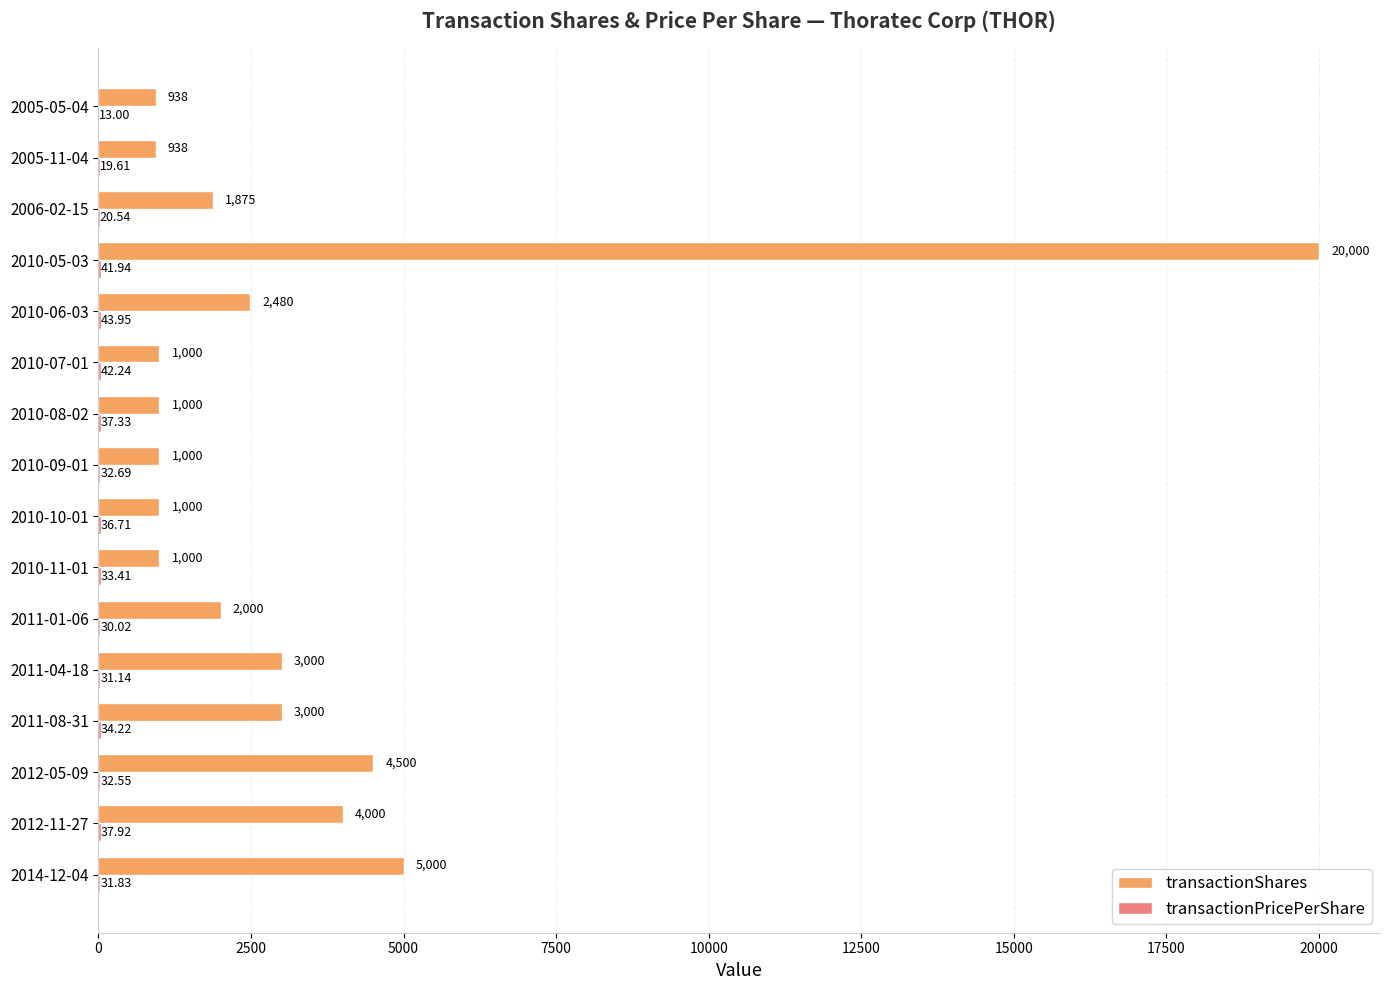

Which series has the largest total across all categories?

transactionShares